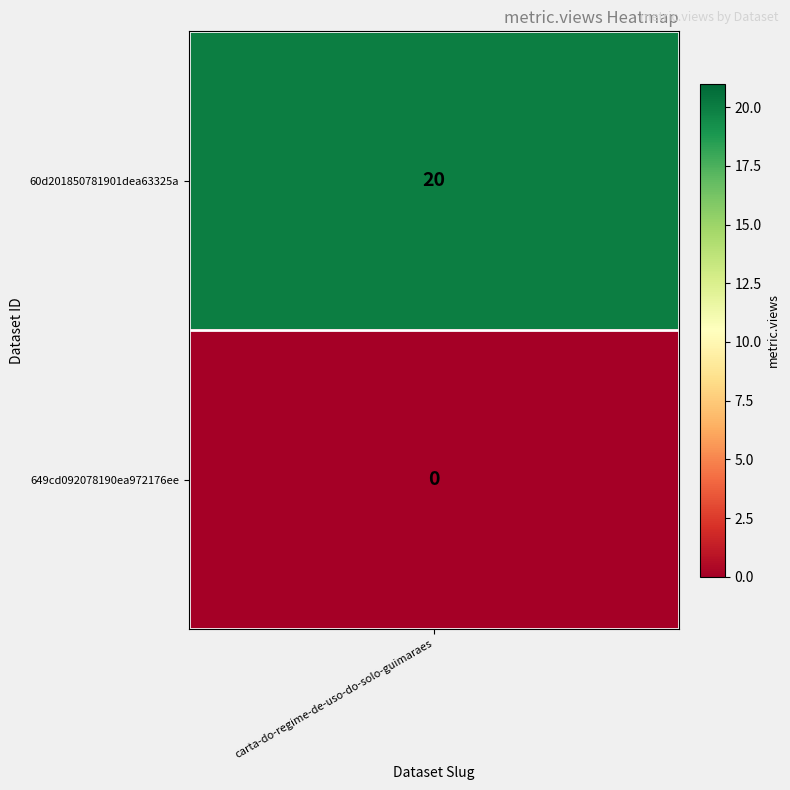

What is the sum of all values?

20